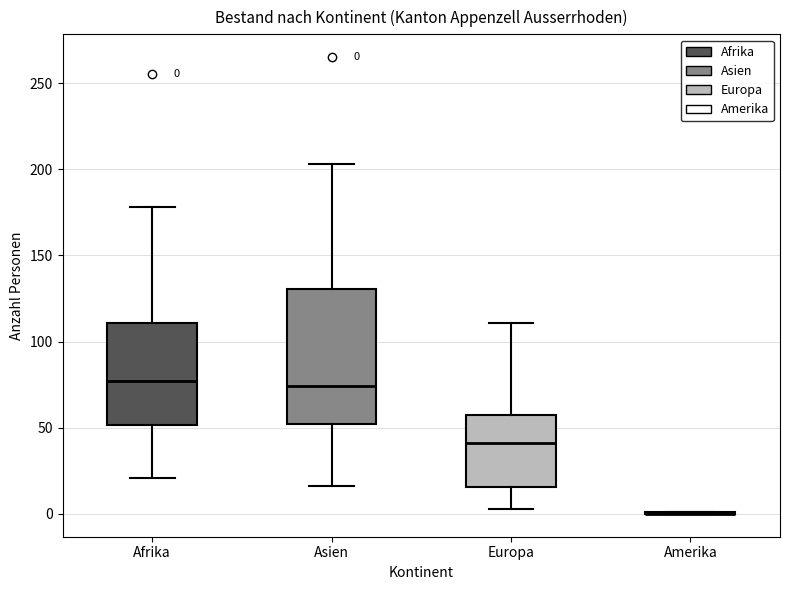

Comparing the boxes themselves (not the whiskers), which one is the tallest?

Asien